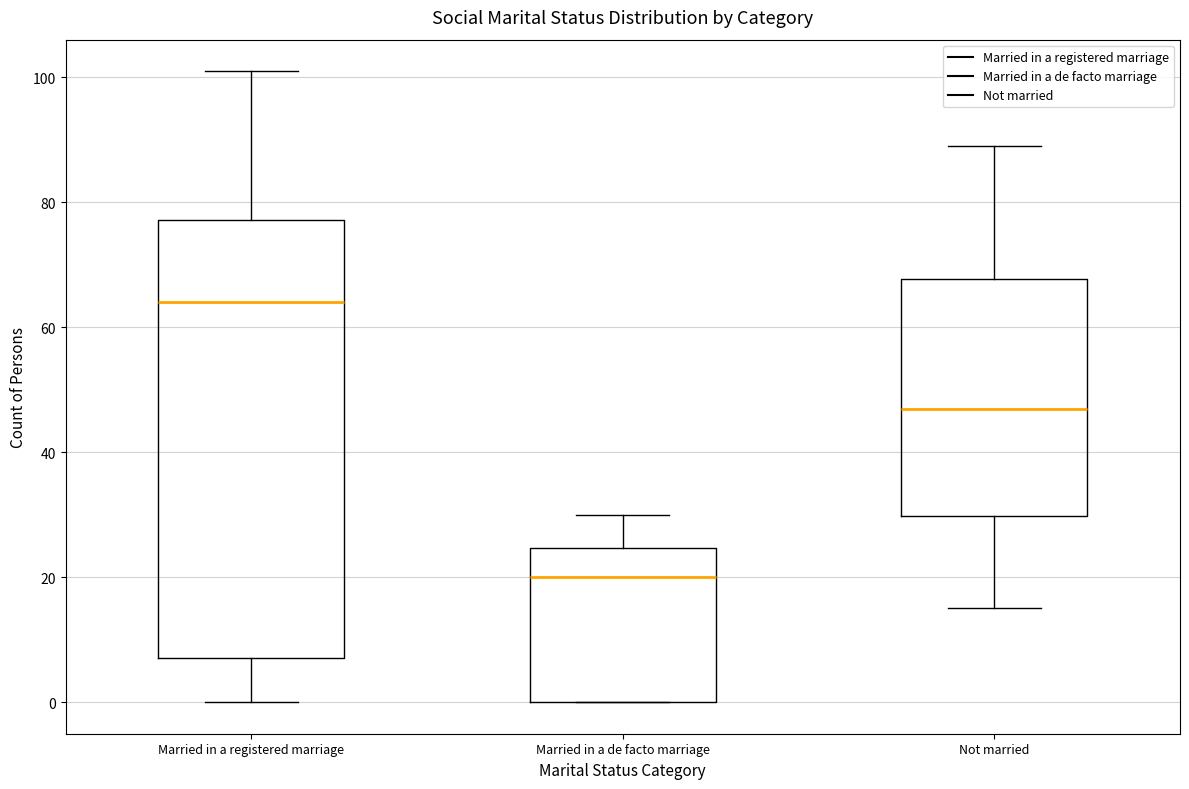

Which box is the tallest, from its lower edge to its upper edge?

Married in a registered marriage